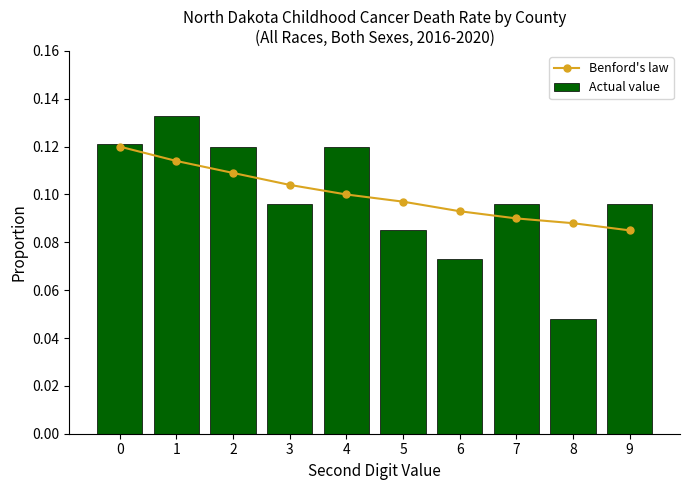

Which series has the largest range (max minus min)?

Actual value